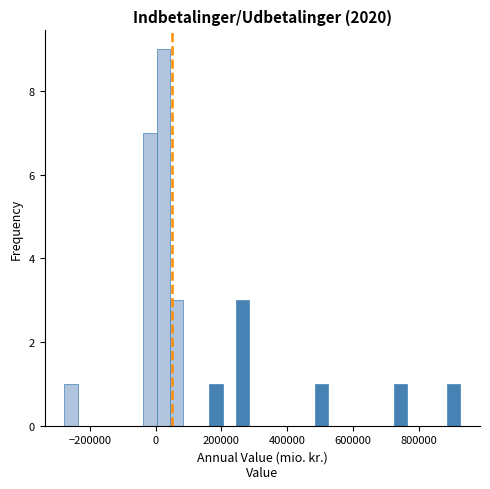

Around what value on the x-axis is the tallest bar? Give the approximate position of its centre, as read against the axis.

20000